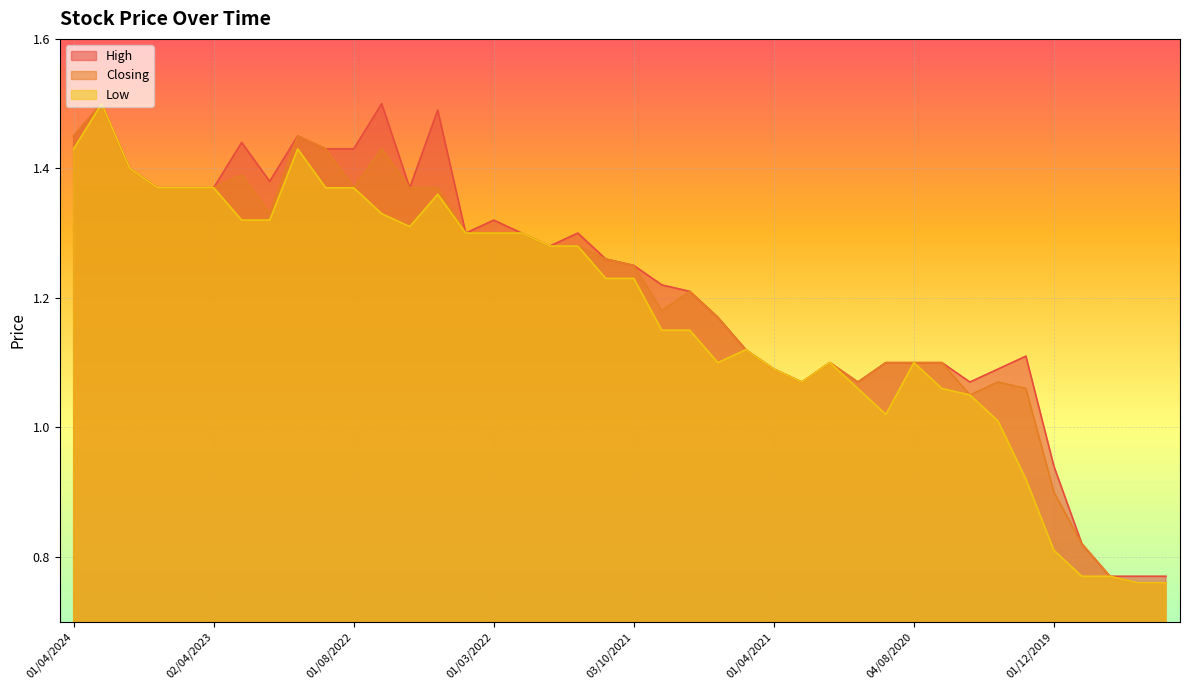

At which label does Low first exceed 1?

01/04/2024